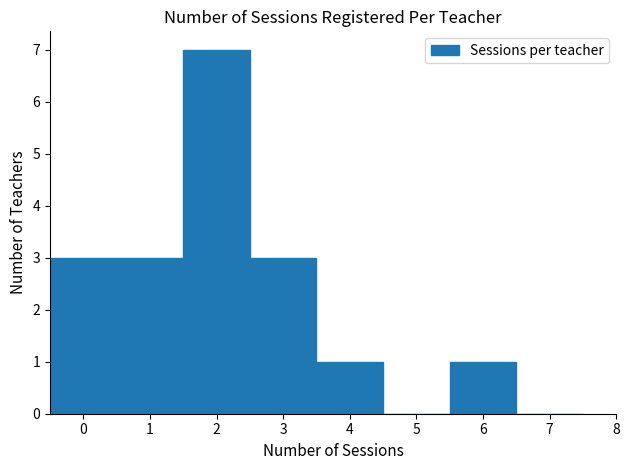

Reading left to right, list every bar in this chart as the range it spans on the x-axis followed by its height. The values are not printed on the chart, so give them approximately, as read against the axis.

-0.5 to 0.5: 3
0.5 to 1.5: 3
1.5 to 2.5: 7
2.5 to 3.5: 3
3.5 to 4.5: 1
4.5 to 5.5: 0
5.5 to 6.5: 1
6.5 to 7.5: 0